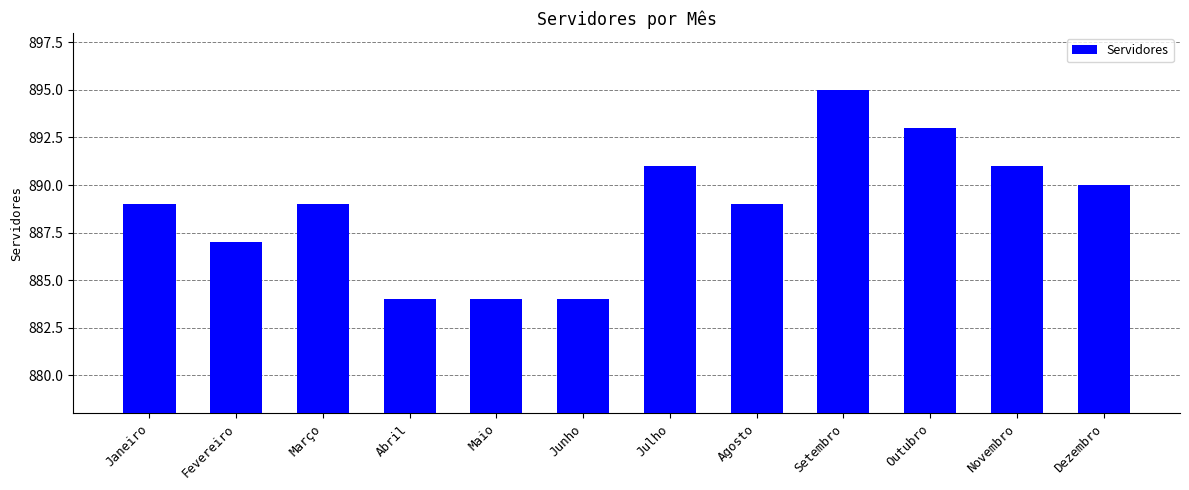

What is the difference between the maximum and minimum values?

11